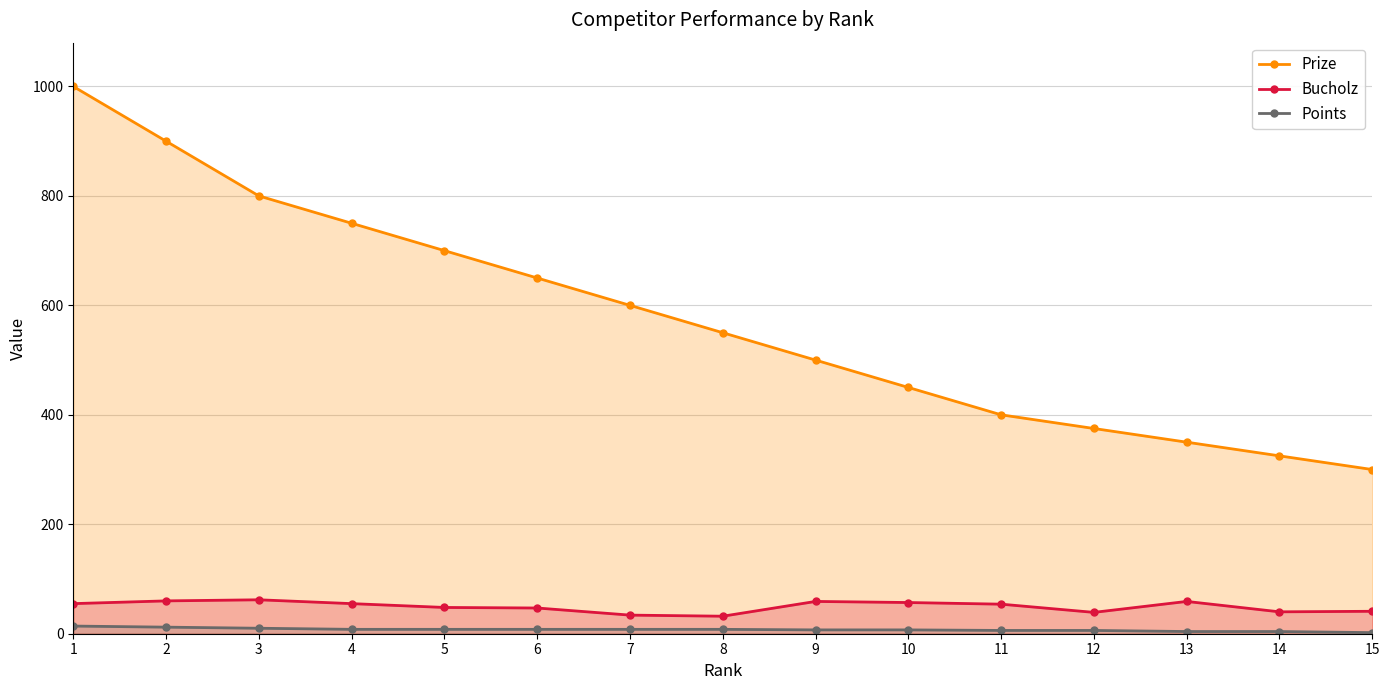

True or false: Bucholz has more than 0 interior local peaks.

True